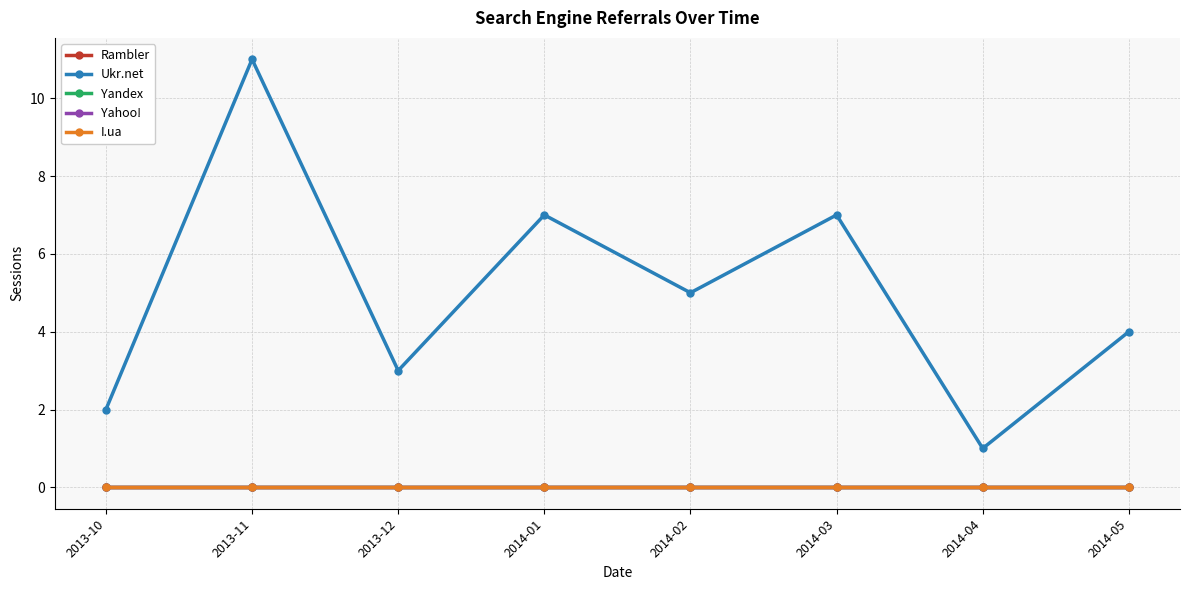

Is the value of I.ua at 2013-12 greater than the value of Yahoo! at 2014-01?

No